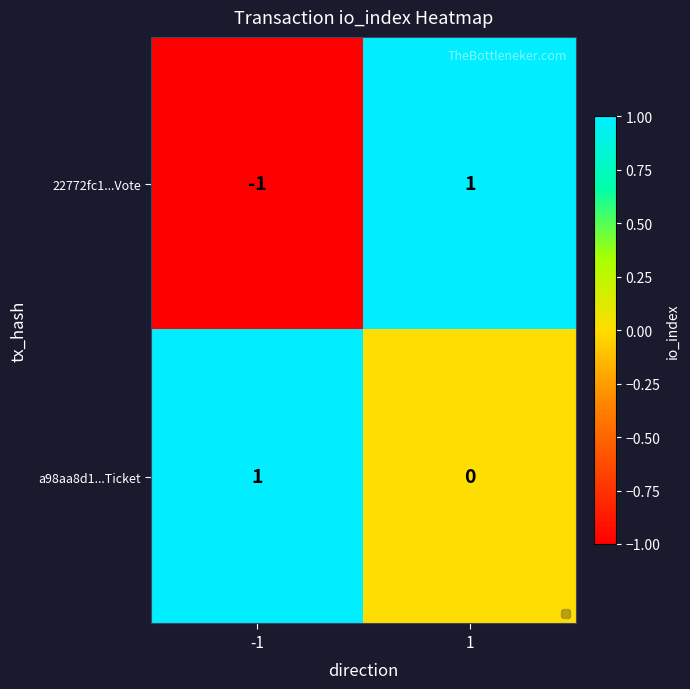

The a98aa8d1...Ticket series shows 1 at -1. True or false?

True